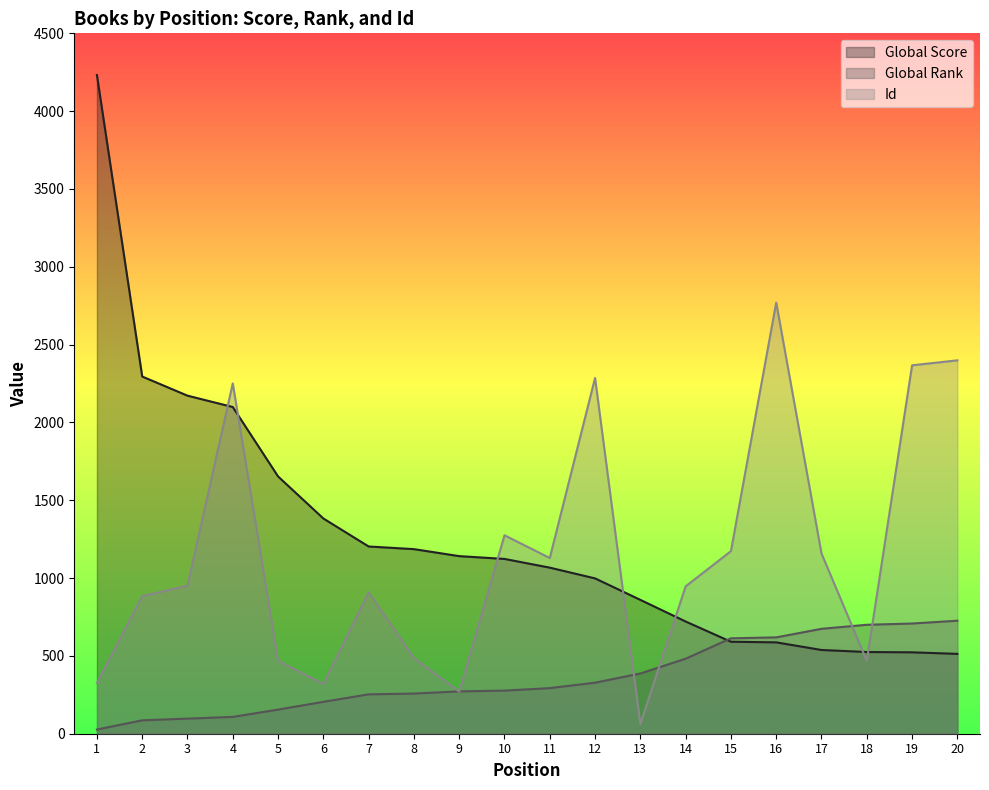

Which series has the largest total across all categories?

Global Score